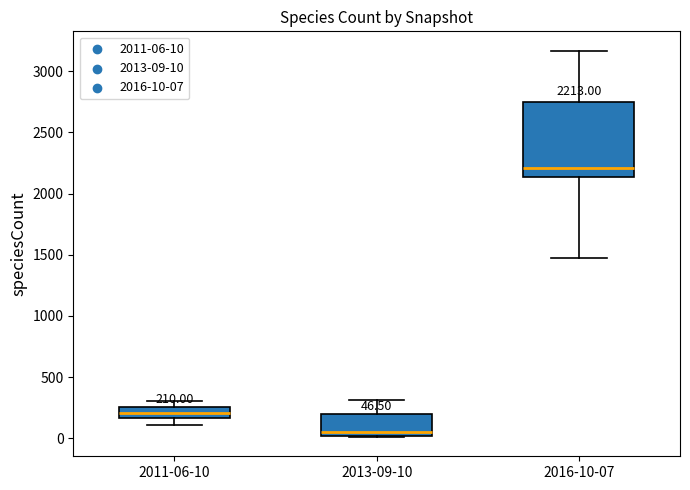

Which box has the highest median line?

2016-10-07